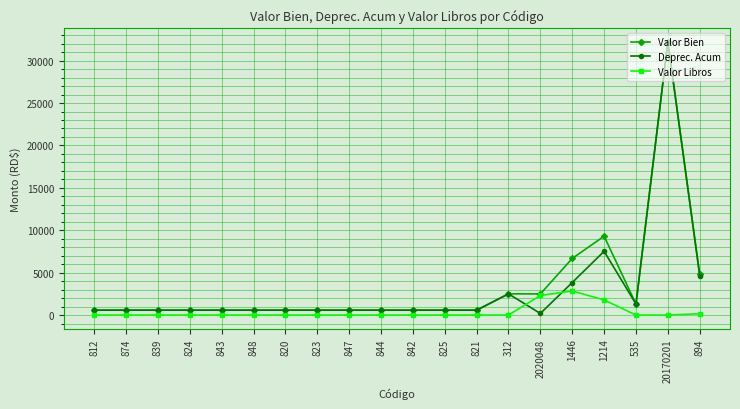

What is the lowest value of the Deprec. Acum series?

187.1